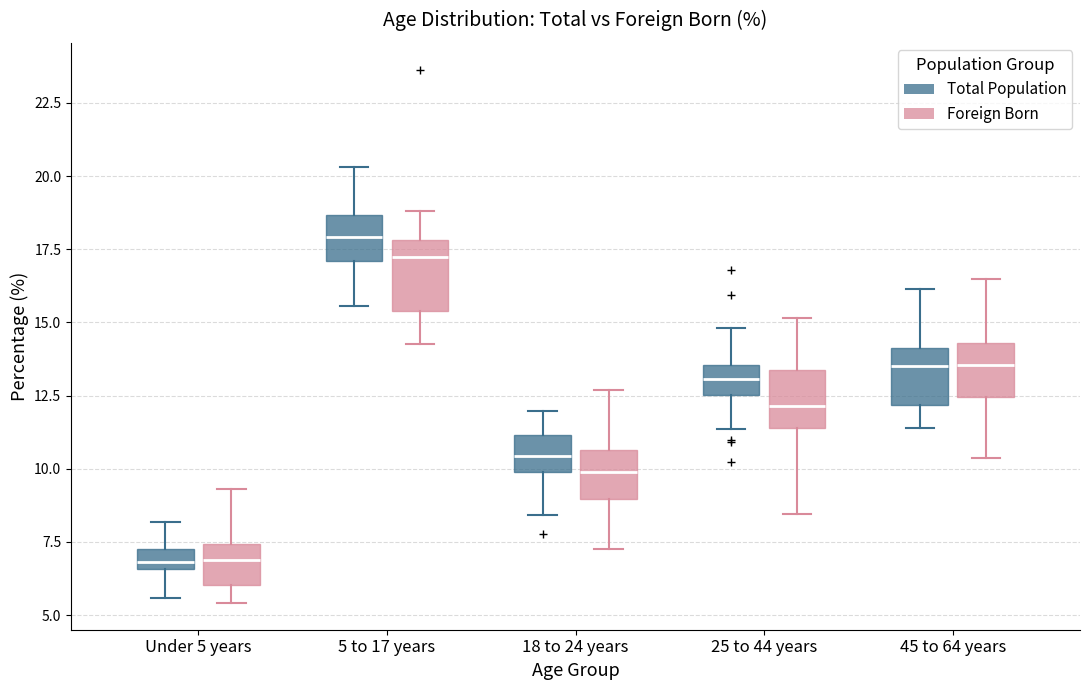

Where is the lower edge of the box for 5 to 17 years (Total Population) on the y-axis? The values are not printed on the chart, so give them approximately, as read against the axis.

17.0